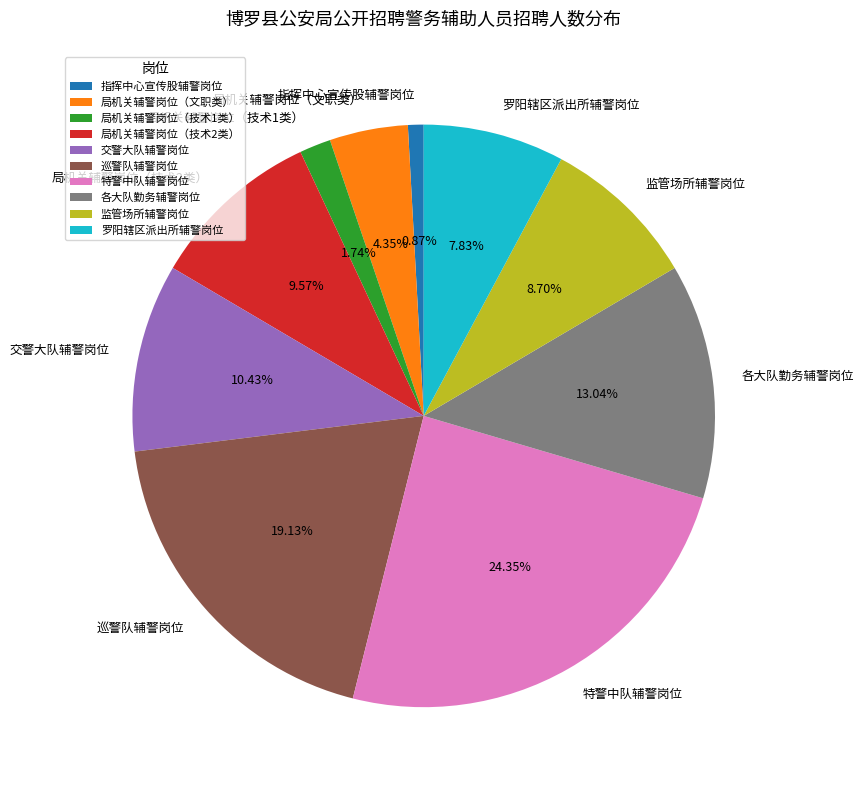

To the nearest percent, what portion does 局机关辅警岗位（技术1类） represent?

2%